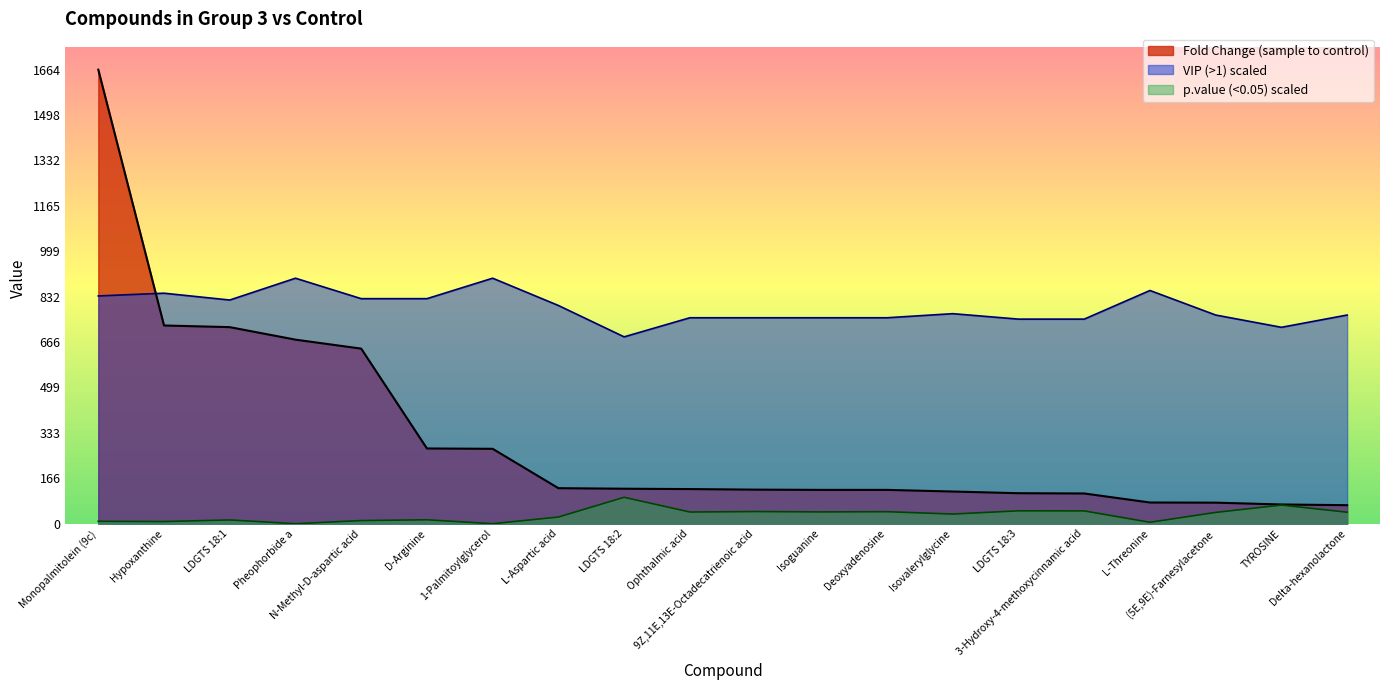

Which series has the largest total across all categories?

VIP (>1) scaled